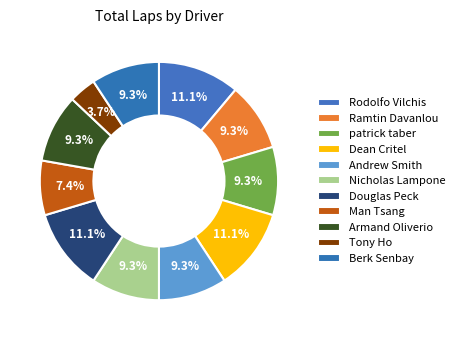

What percentage do Tony Ho and Armand Oliverio together represent?

13.0%